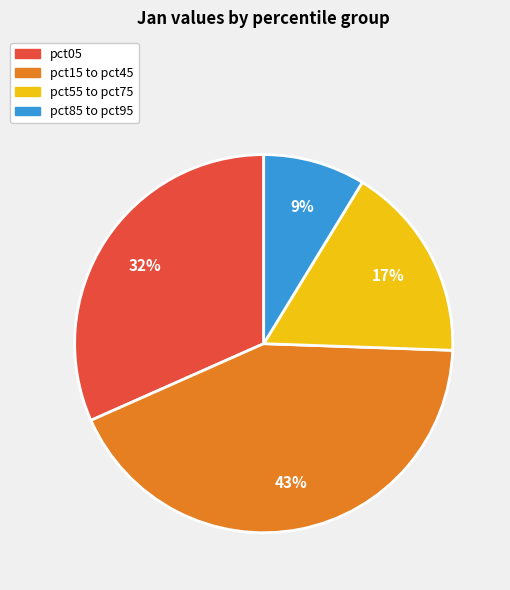

Does any single category account for the majority?

No